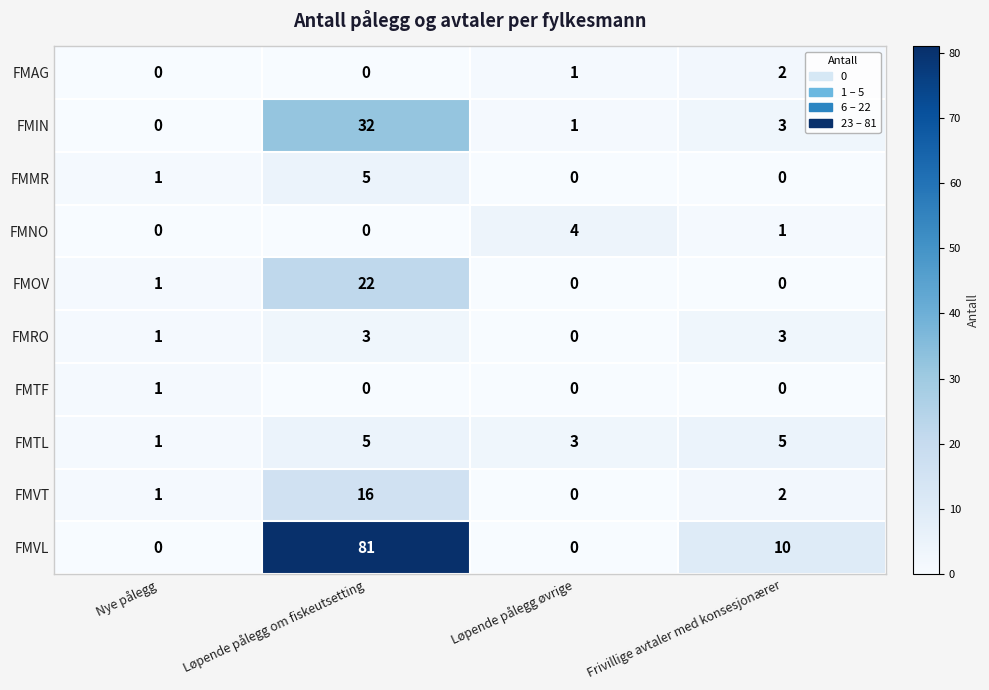

List the labels in order of FMIN value, smallest first.

Nye pålegg, Løpende pålegg øvrige, Frivillige avtaler med konsesjonærer, Løpende pålegg om fiskeutsetting